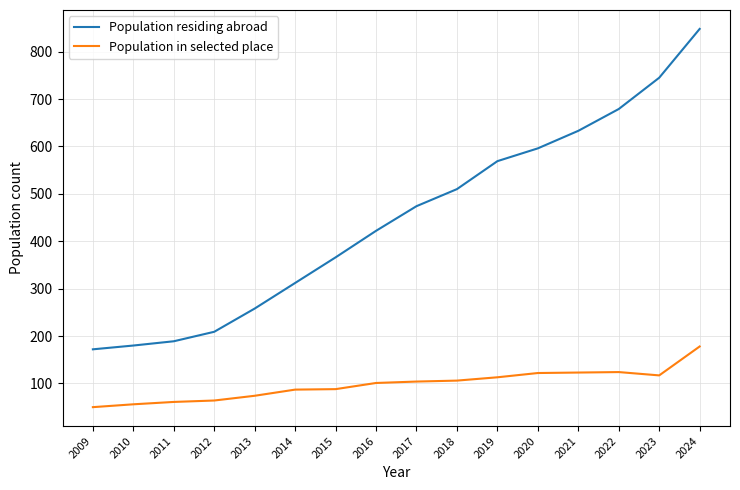

Rank the series at 2017 from highest to lowest value.

Population residing abroad, Population in selected place